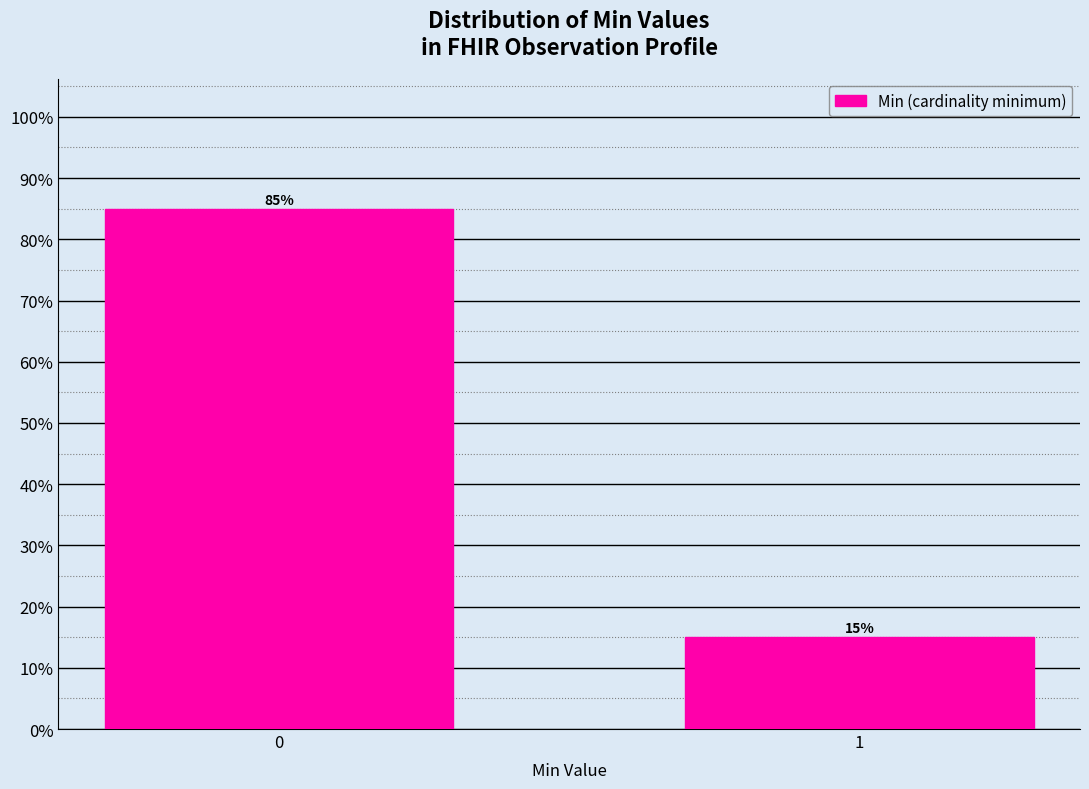

Reading left to right, transcribe all the data shown in this chart.

0=85	1=15